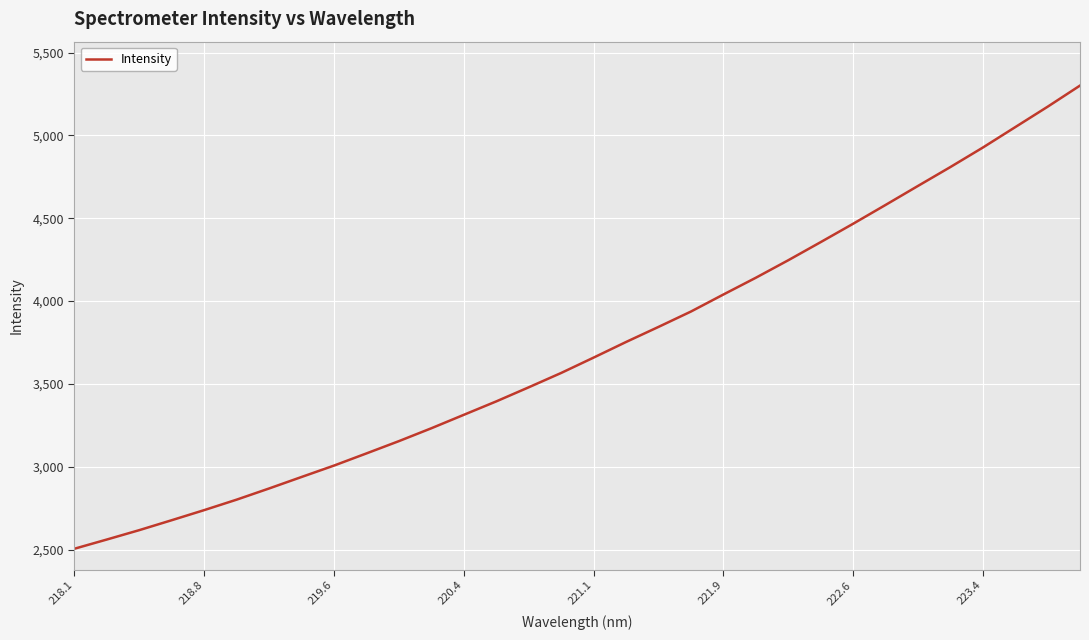

What is the greatest value displayed?

5300.8